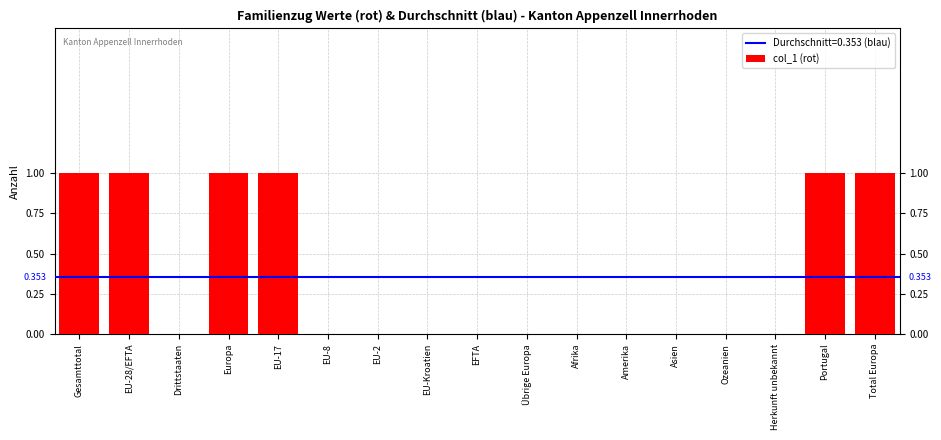

The value at EU-Kroatien is -1. True or false?

False